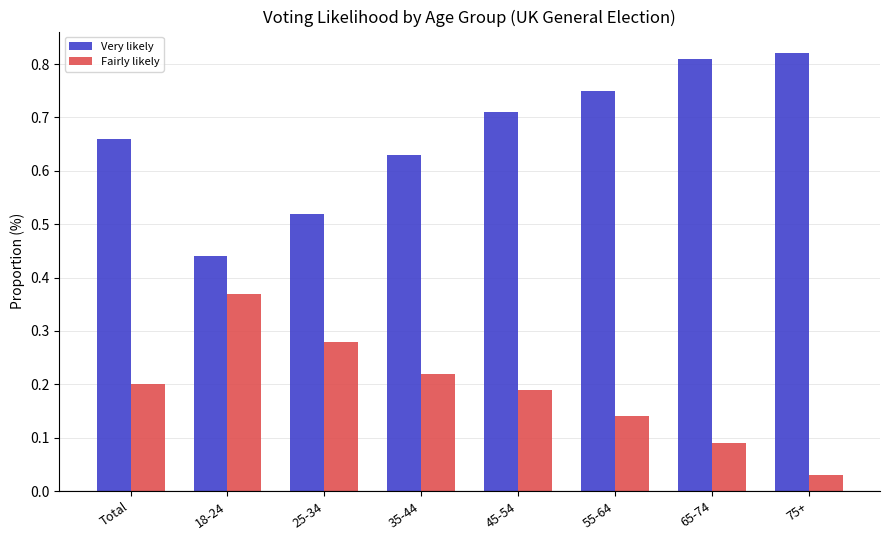

Which series has the largest total across all categories?

Very likely